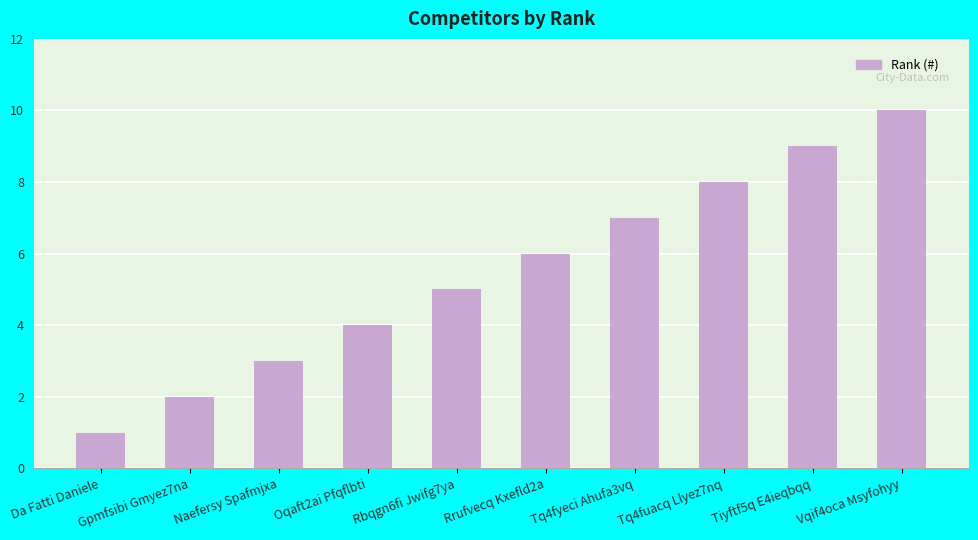

How many data points does each series have?

10